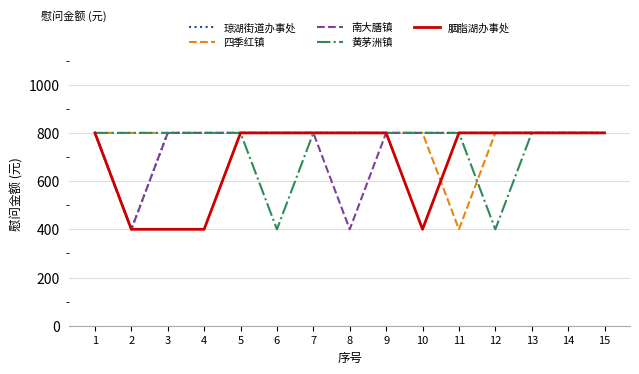

What are all the series names shown in the legend?

琼湖街道办事处, 四季红镇, 南大膳镇, 黄茅洲镇, 胭脂湖办事处